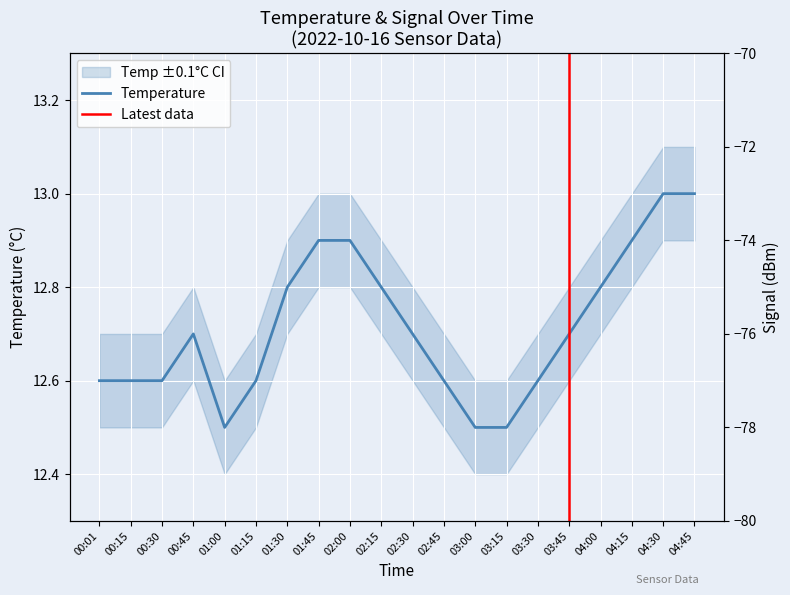

At which label does Temp reach its minimum?

01:00